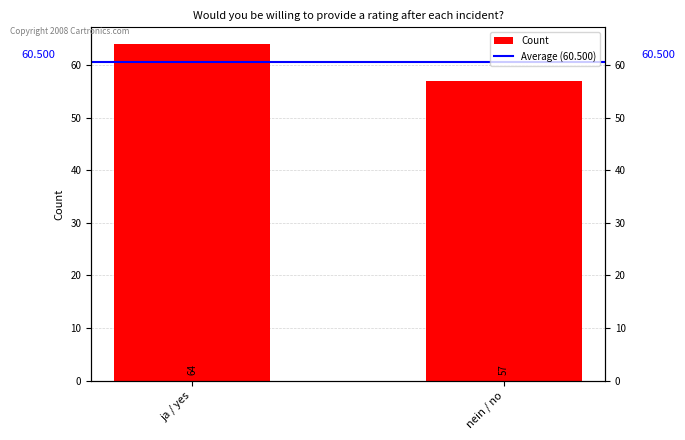

At ja / yes, list the series in order from smallest to largest.

Average, Count